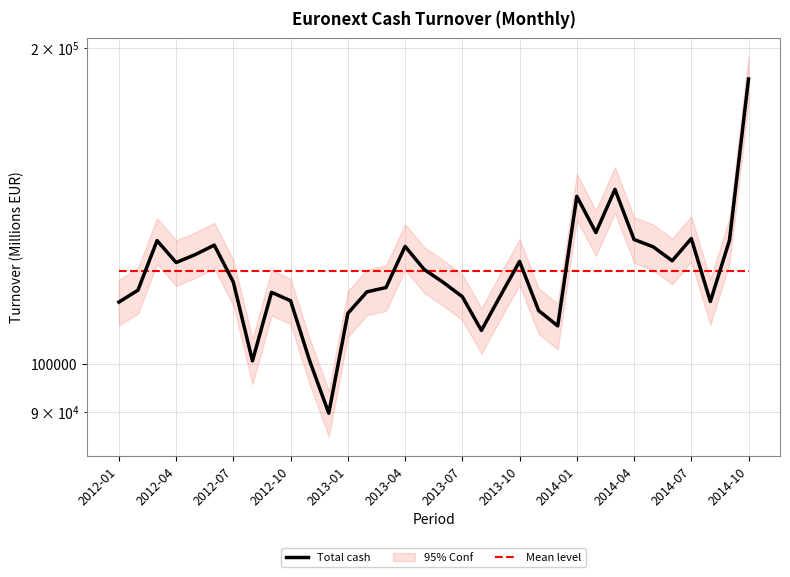

What is the average value of the Total cash series?

122559.5